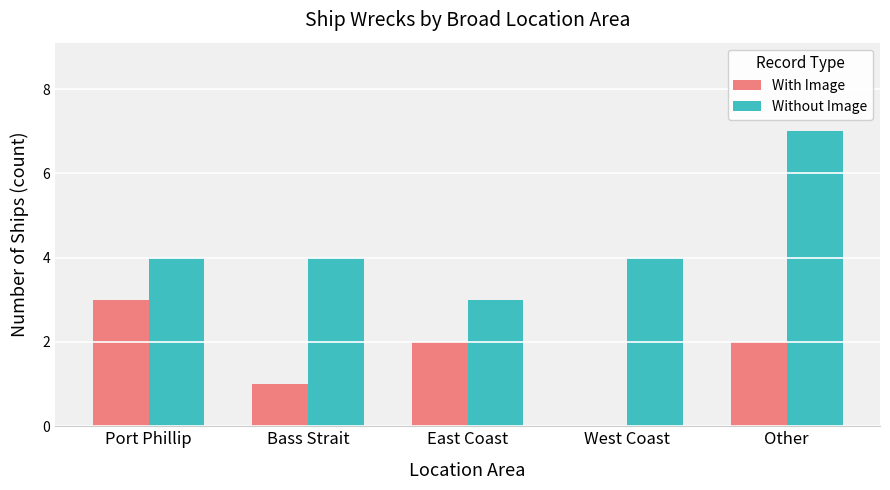

Is the value of With Image at West Coast greater than the value of Without Image at East Coast?

No